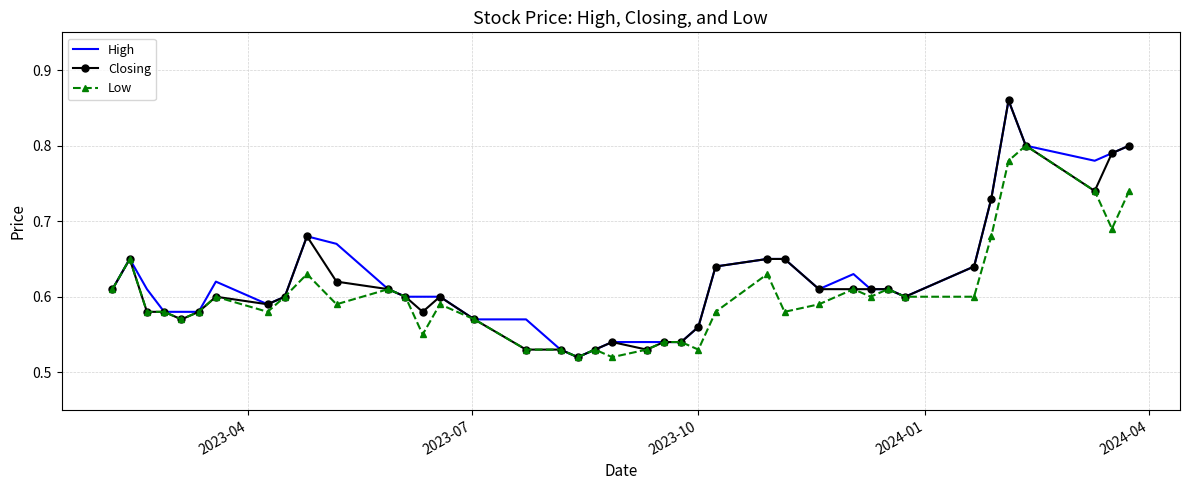

What is the minimum value for High?

0.5